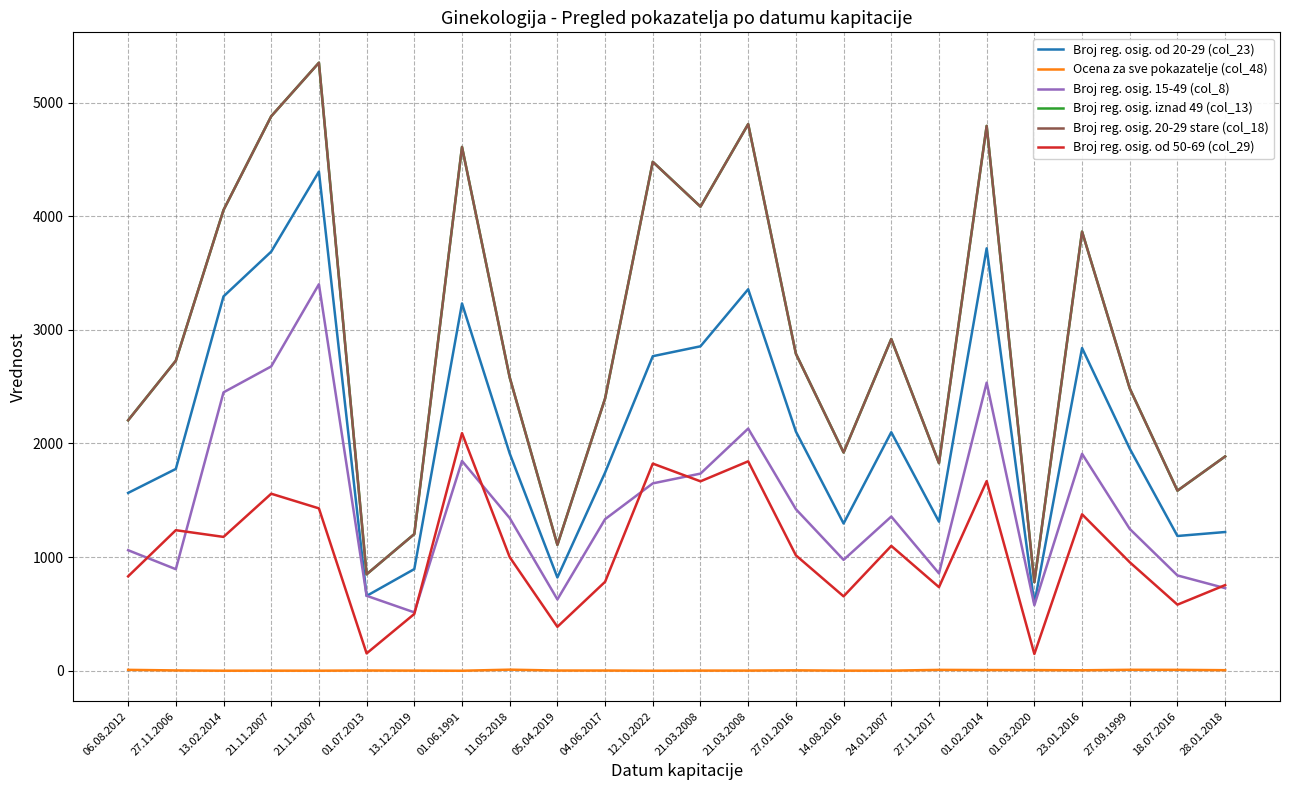

What is the label of the 7th point from the right?

27.11.2017